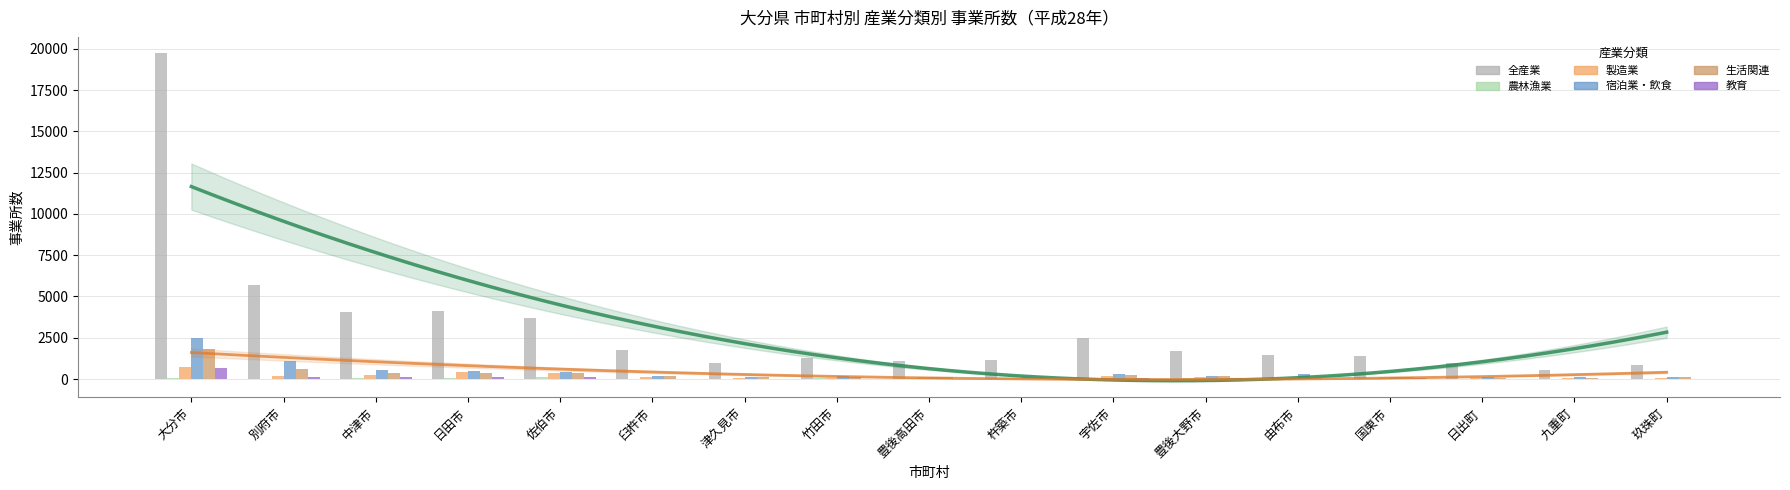

What is the difference between the highest and lowest values at 別府市?

5664